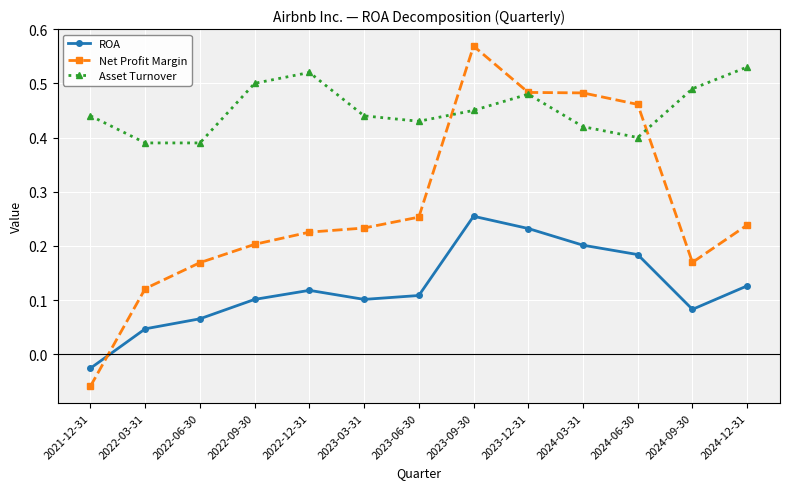

Which label corresponds to the smallest value in the chart?

2021-12-31